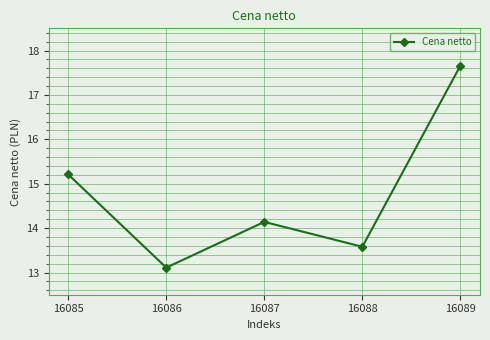

Does the chart display data point markers on the line(s)?

Yes